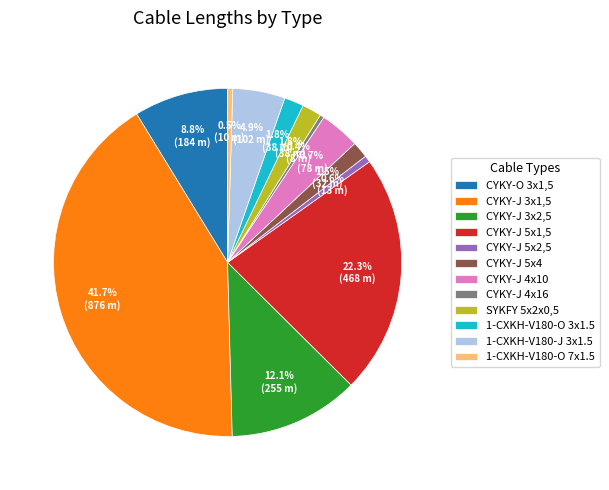

To the nearest percent, what is the difference between the CYKY-J 4x16 and CYKY-J 5x1,5 slice percentages?

22%